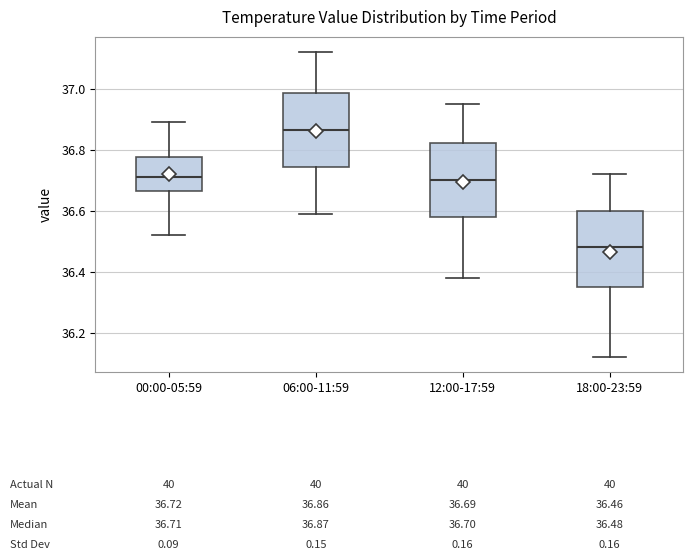

Which box has the lowest median line?

18:00-23:59